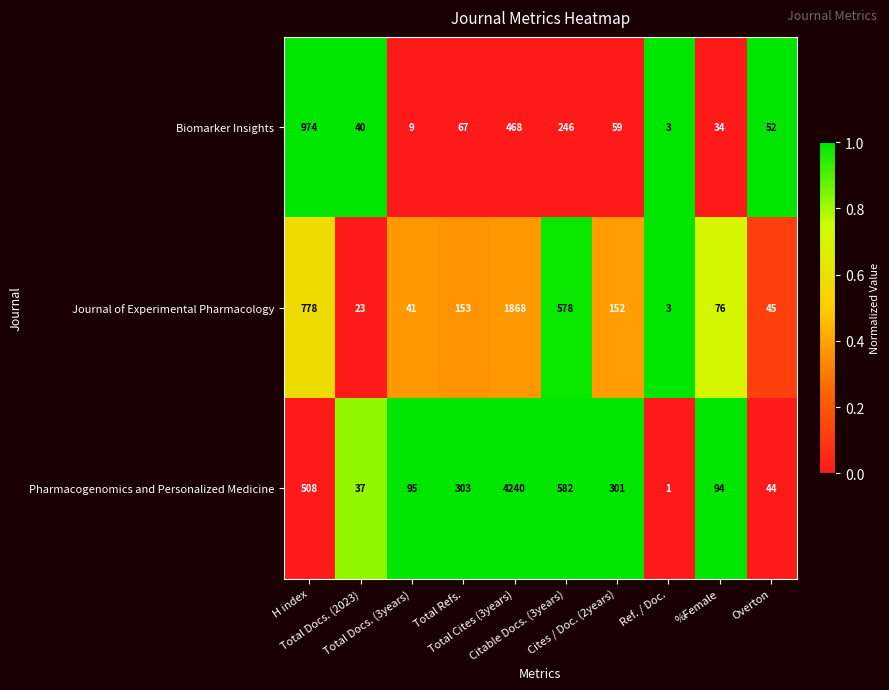

What is the maximum value shown in the chart?

4240